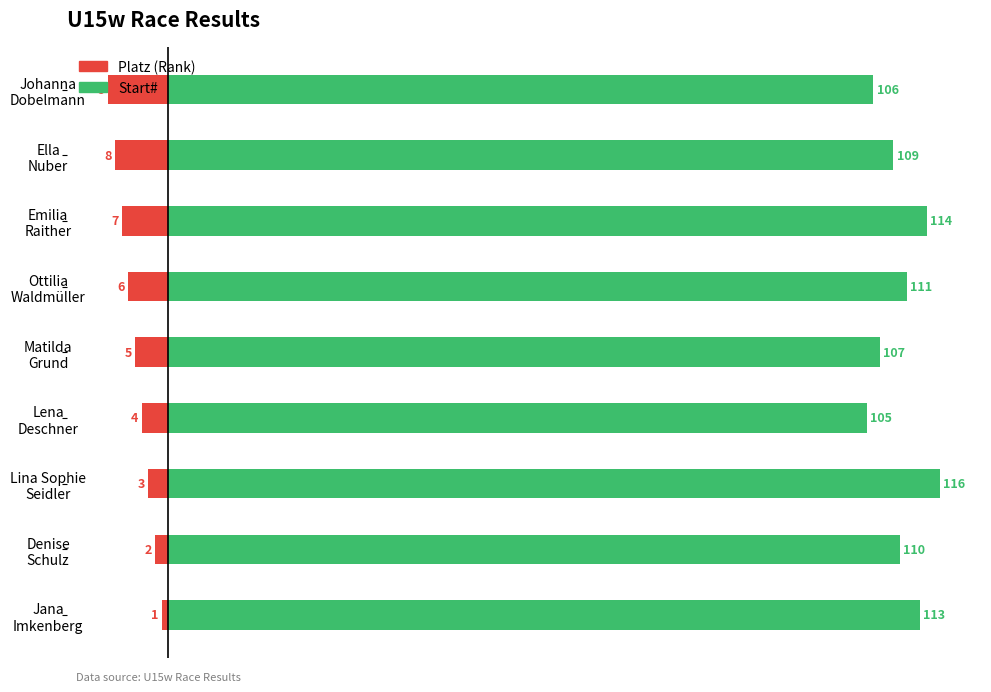

Rank the series by their maximum value, from lowest to highest.

Platz (Rank), Start#